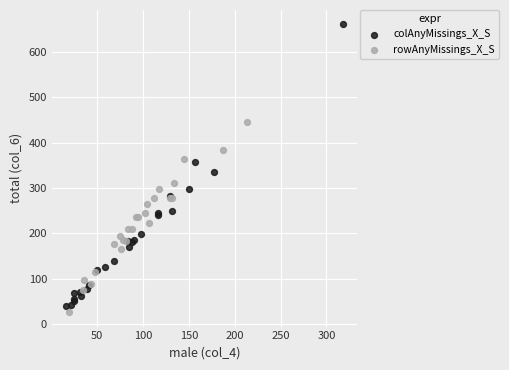

Which series has the widest spread of Y values?

colAnyMissings_X_S